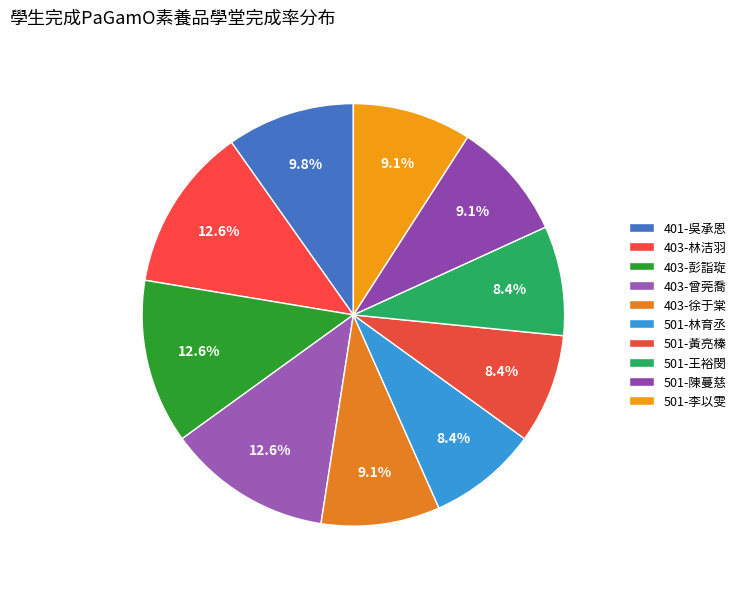

What is the largest slice in the pie chart?

403-林洁羽